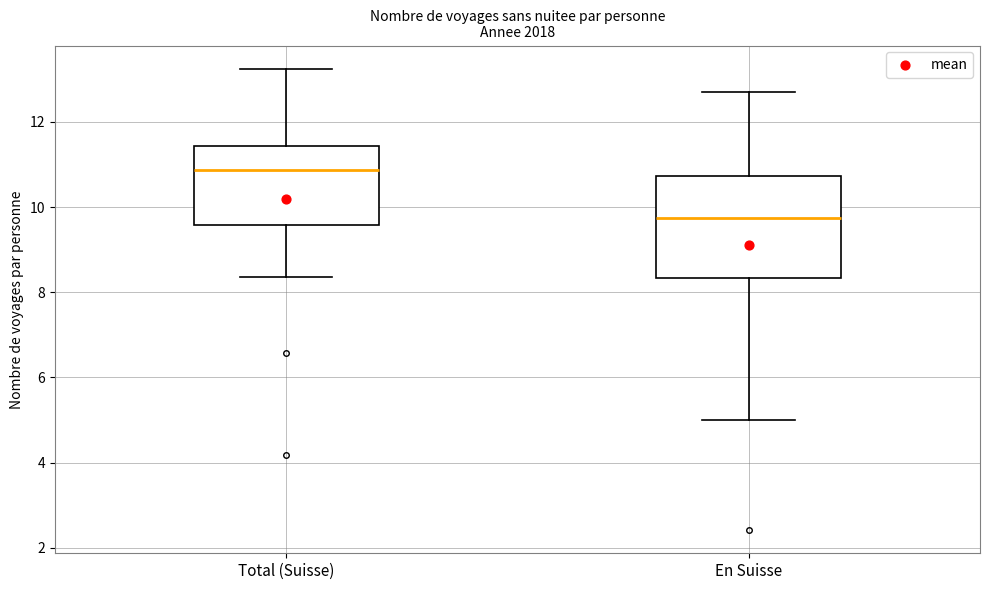

Reading left to right, transcribe this box plot: for each box, give where its median line is, the range the box spans, and where its two whiskers end, as read against the y-axis. The values are not printed on the chart, so give them approximately, as read against the axis.

Total (Suisse): median 10.8, box 9.6 to 11.4, whiskers 8.4 to 13.2
En Suisse: median 9.8, box 8.4 to 10.8, whiskers 5.0 to 12.8